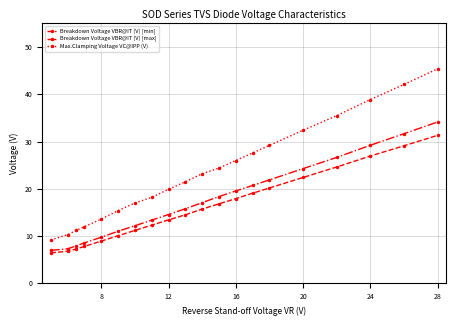

Rank the series by their maximum value, from lowest to highest.

Breakdown Voltage VBR@IT (V) [min], Breakdown Voltage VBR@IT (V) [max], Max.Clamping Voltage VC@IPP (V)